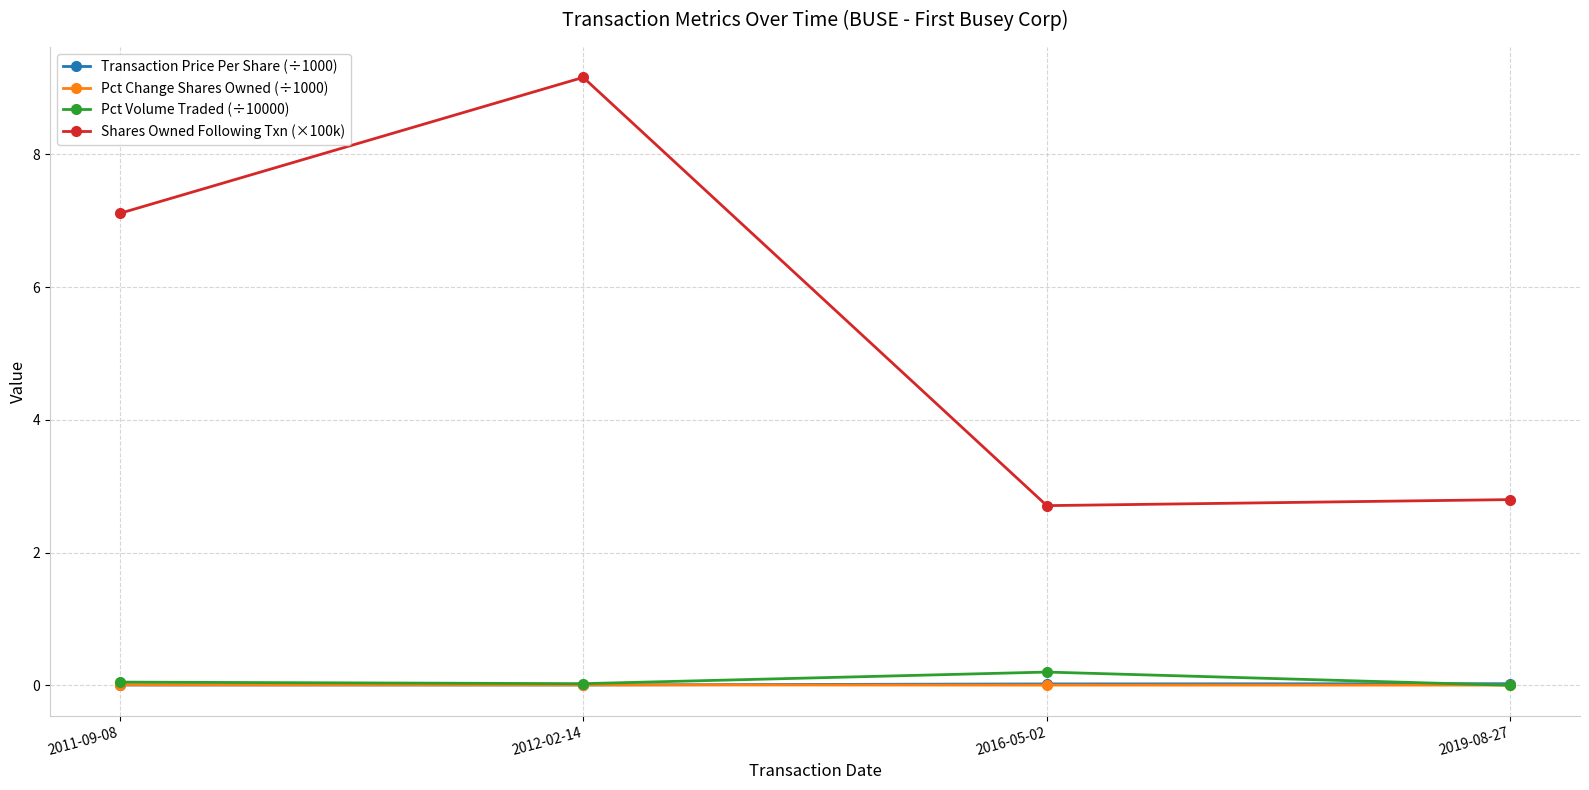

What is the label of the 4th point from the right?

2011-09-08